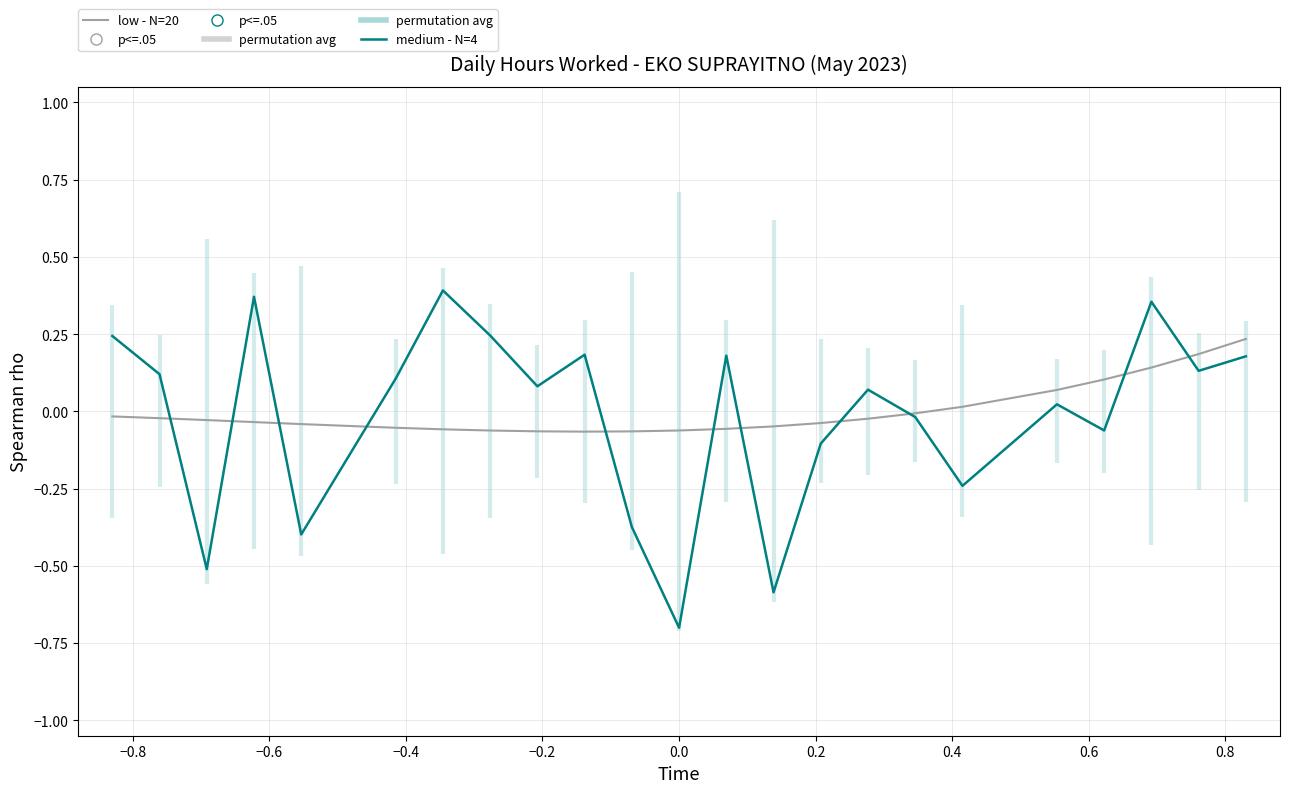

At how many categories does at least one series exceed 0?

16